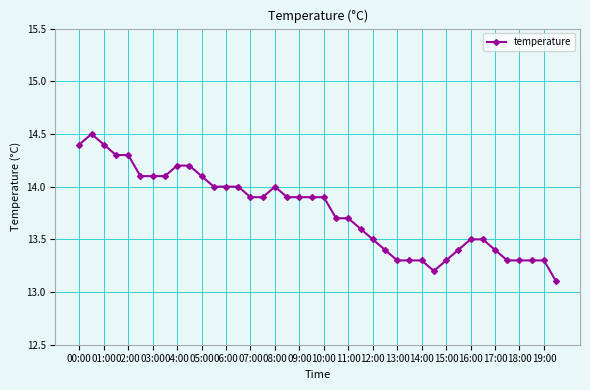

How many lines are shown in the chart?

1